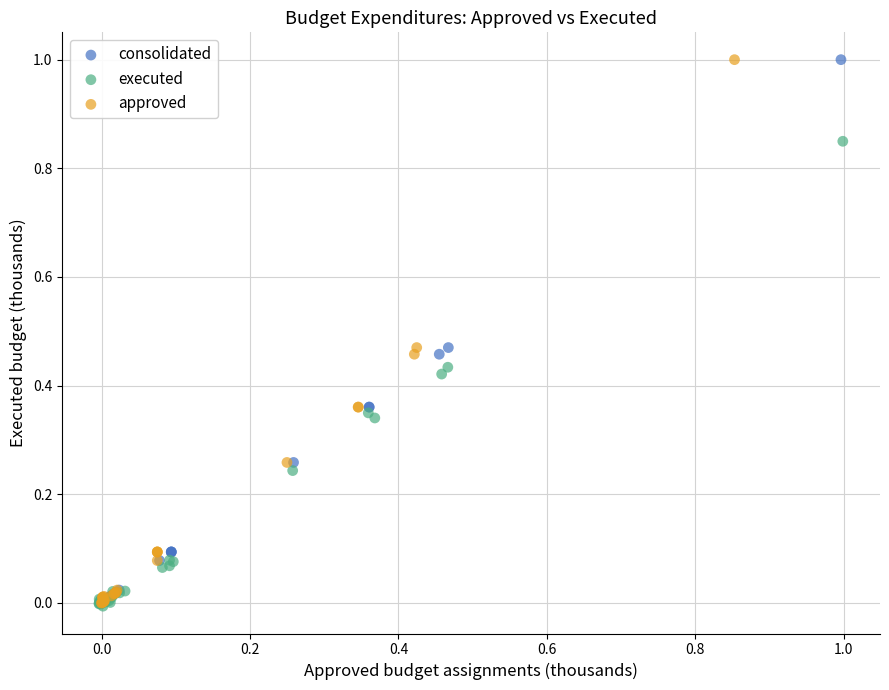

What are all the series names shown in the legend?

consolidated, executed, approved